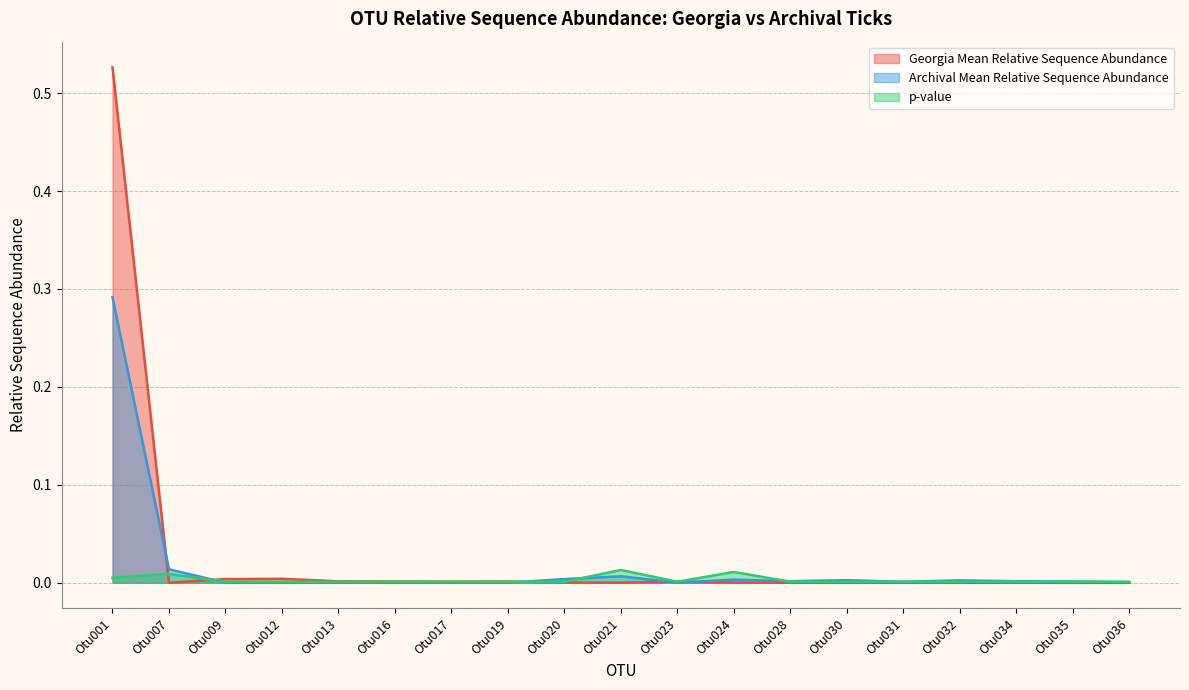

Rank the series by their average value, from highest to lowest.

Georgia Mean Relative Sequence Abundance, Archival Mean Relative Sequence Abundance, p-value